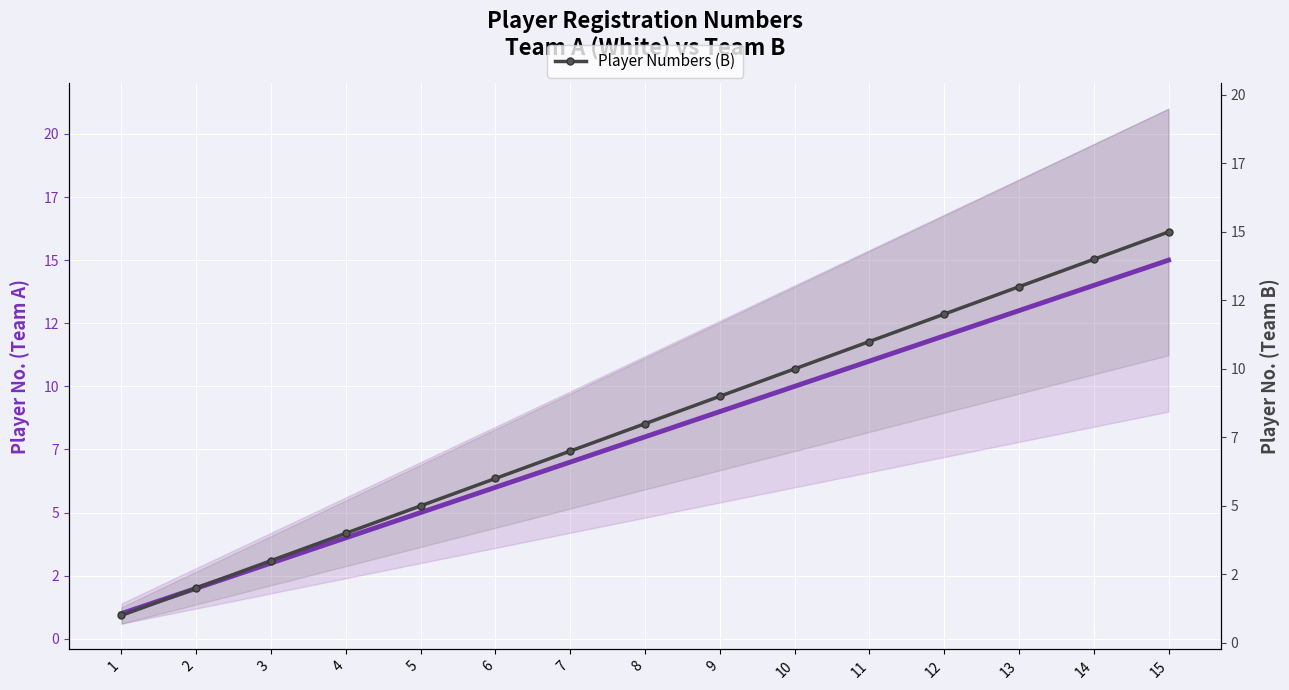

What is the difference between the maximum and minimum values in the Player Numbers (B) series?

14